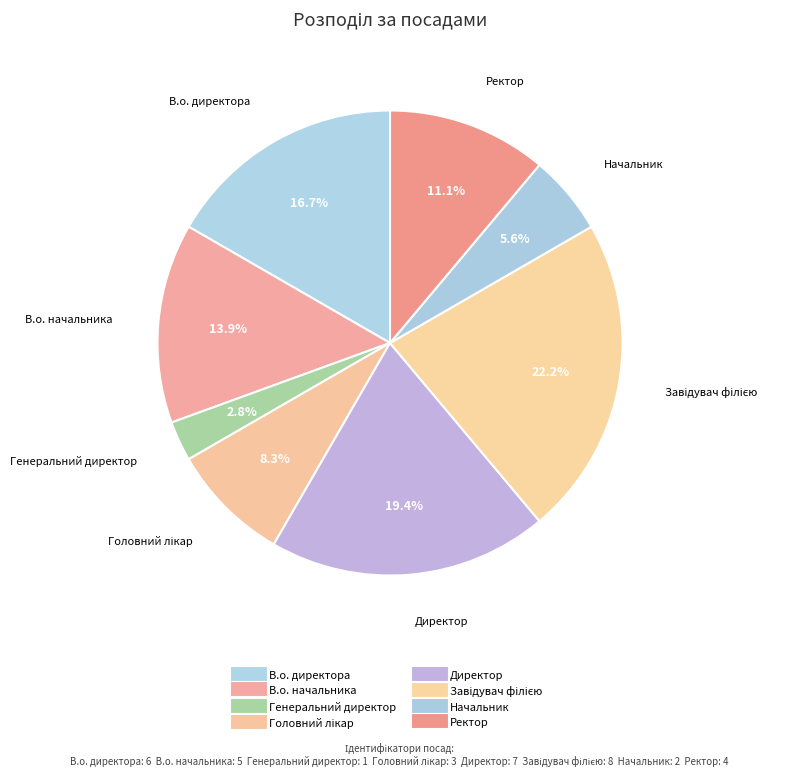

Which category has the biggest portion of the pie?

Завідувач філією